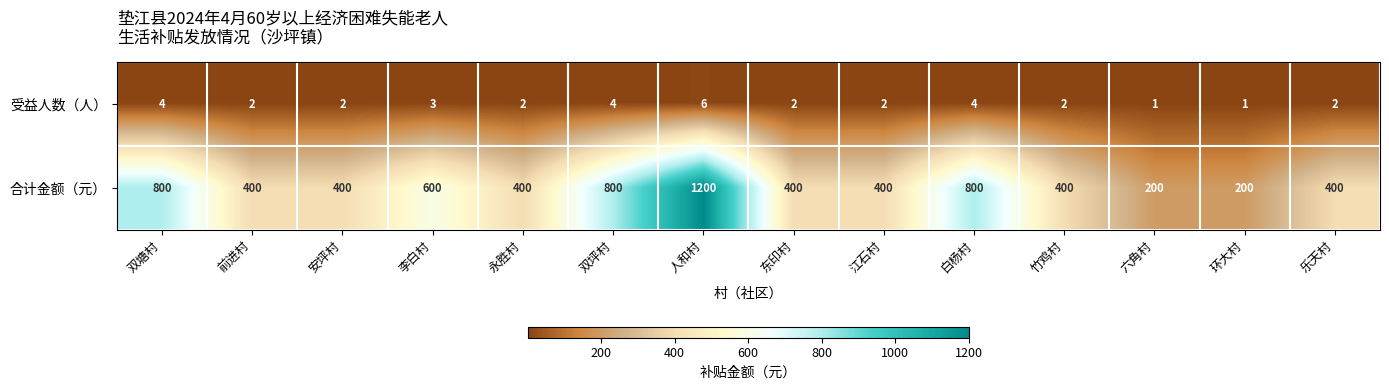

What is the sum of the 受益人数（人） values at 江石村 and 双坪村?

6